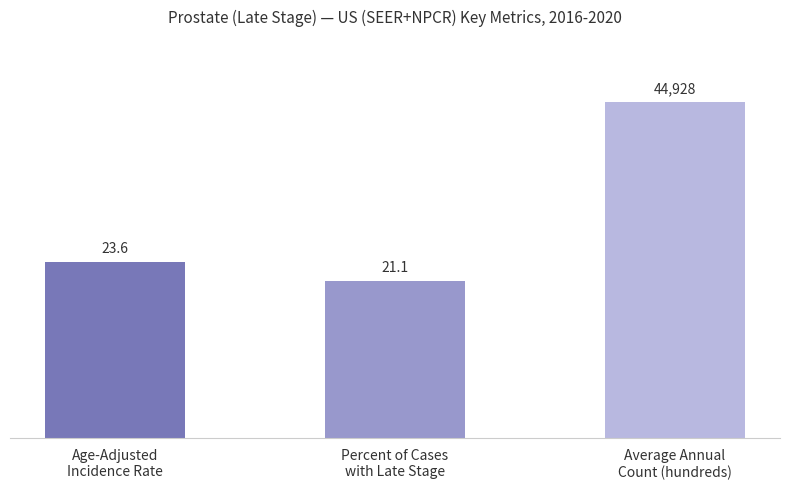

Which category has the highest value across all series?

Average Annual
Count (hundreds)